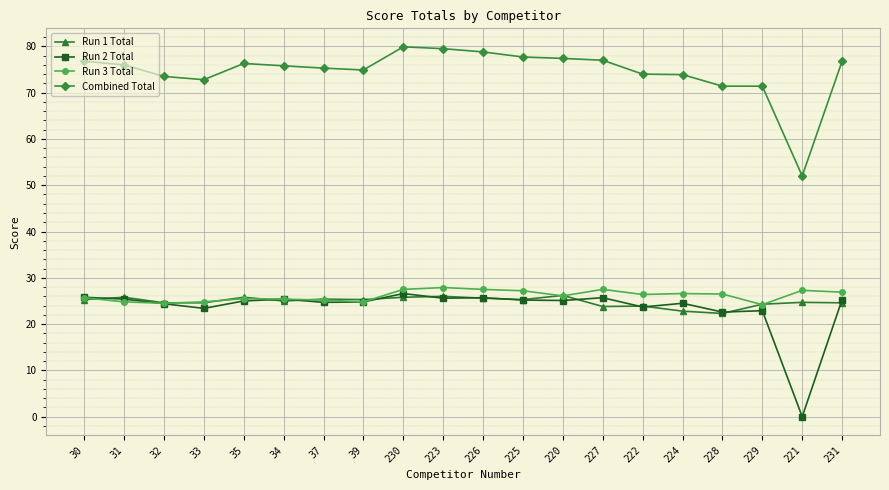

In Run 3 Total, how many points are higher than both neighbors (excluding endpoints)?

5